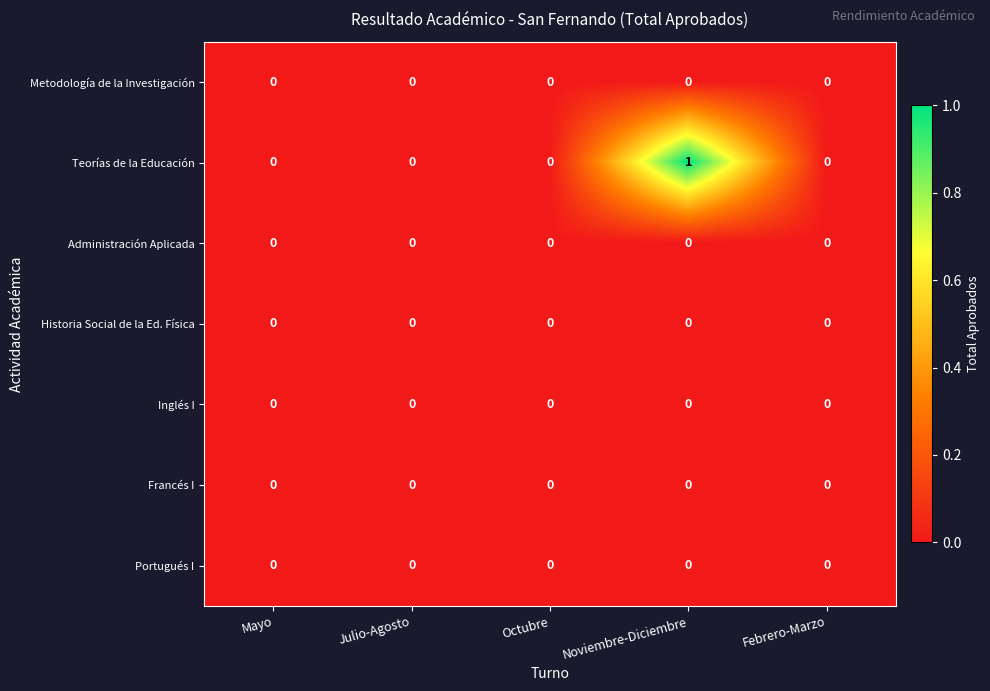

The Portugués I series shows 0 at Octubre. True or false?

True